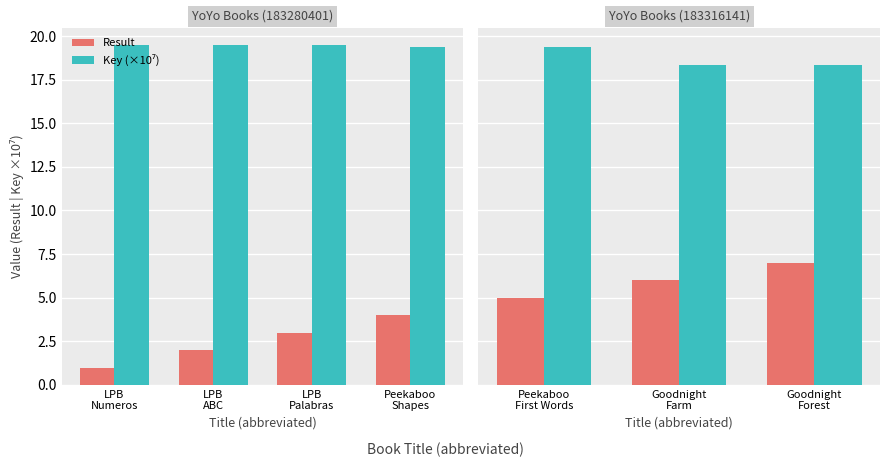

Which series has the largest range (max minus min)?

Result